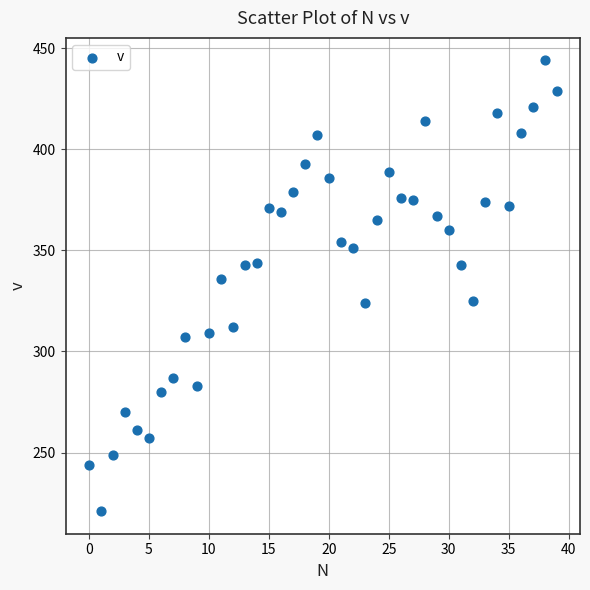

What Y value in the scatter plot is closest to 332?

336